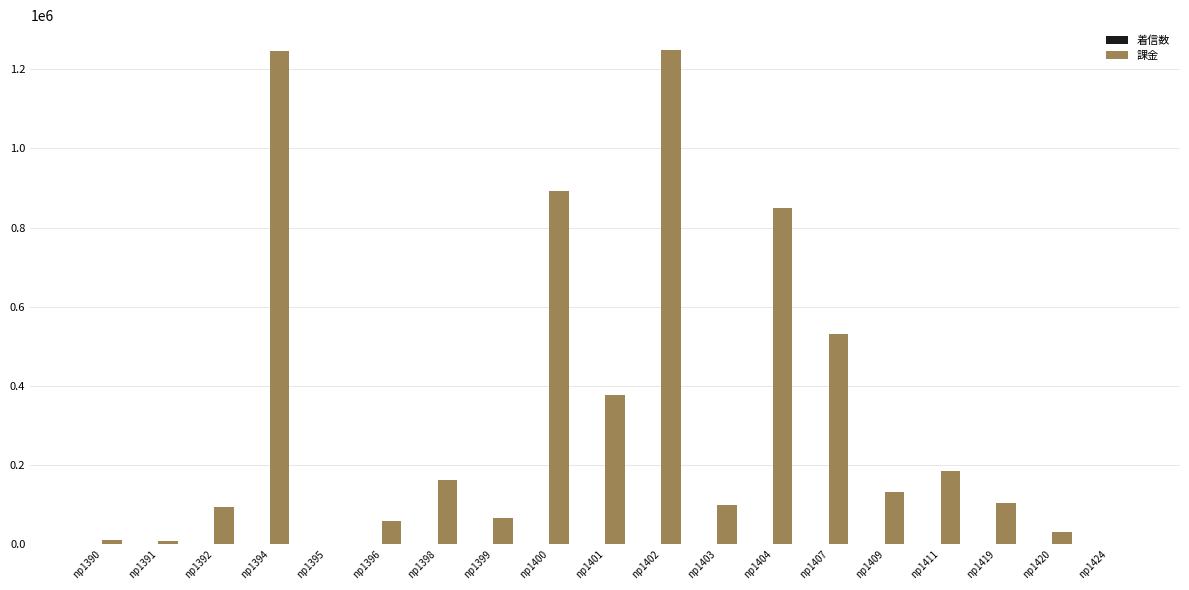

Which series has the largest total across all categories?

課金